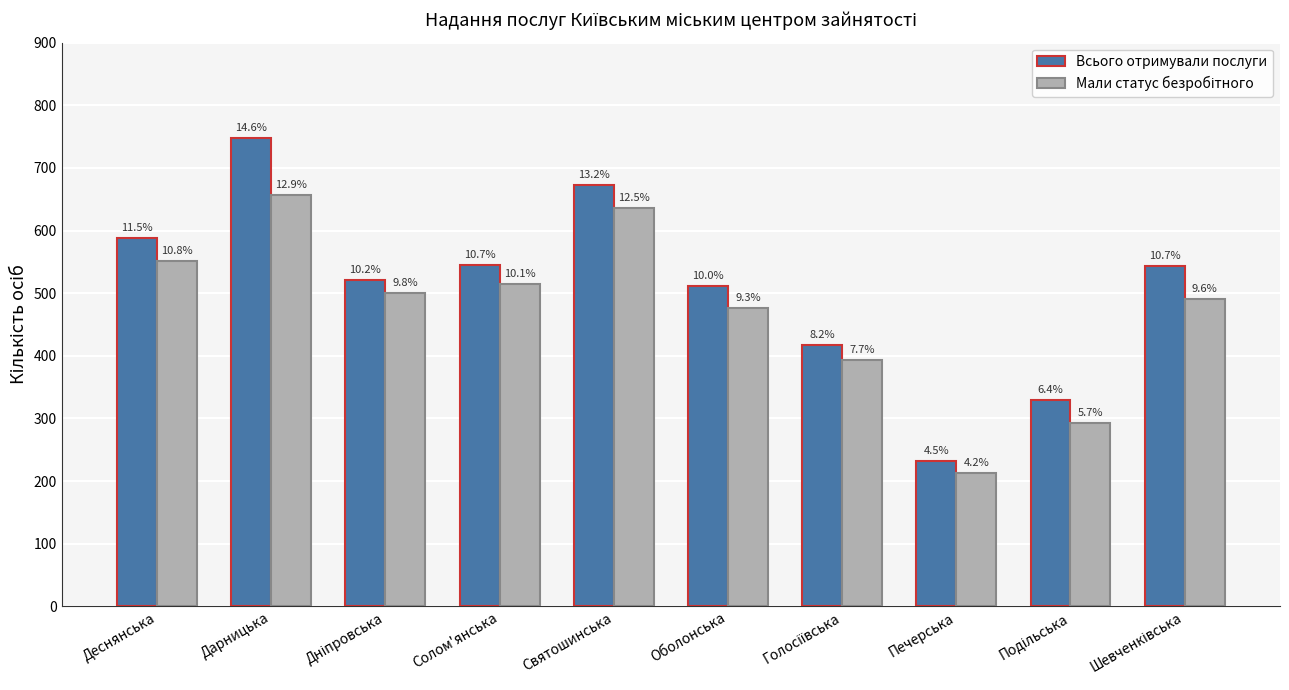

Does the chart contain any negative values?

No